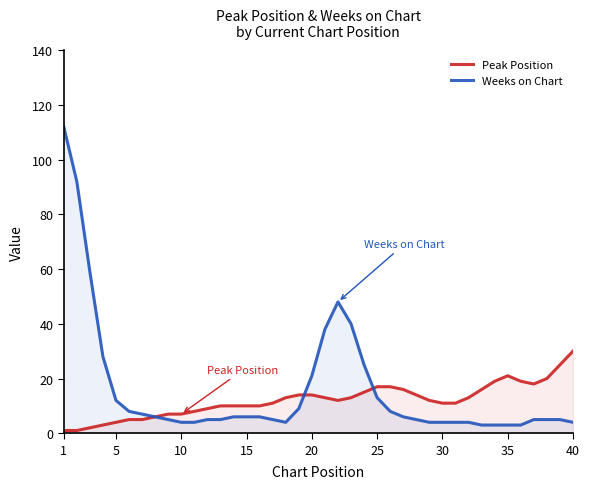

True or false: Weeks on Chart and Peak Position intersect in this chart.

True